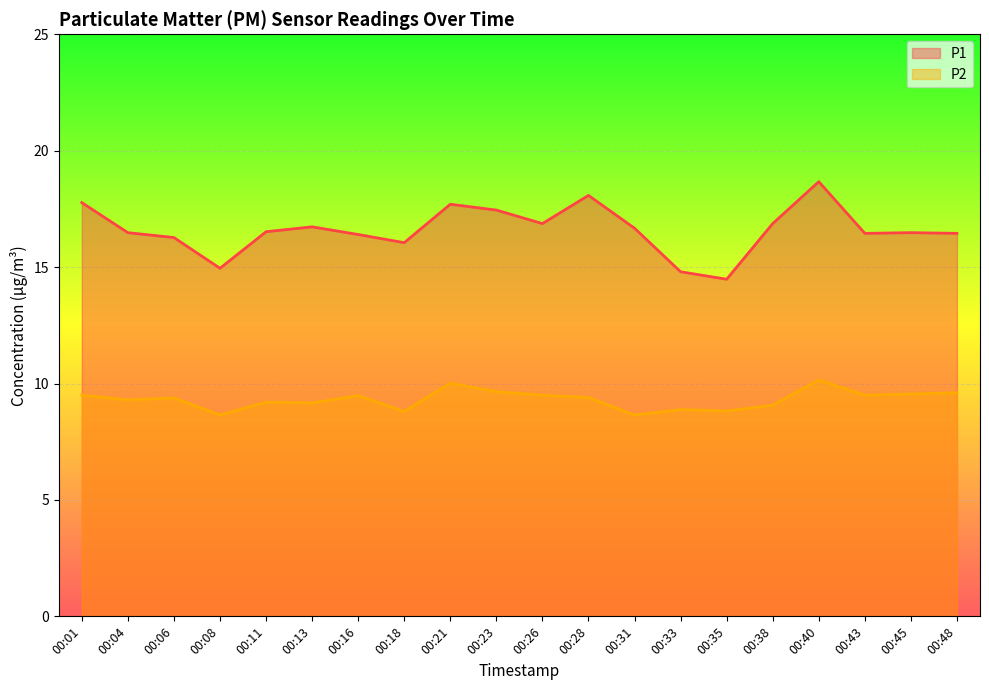

At which category is the sum across all series the highest?

00:40